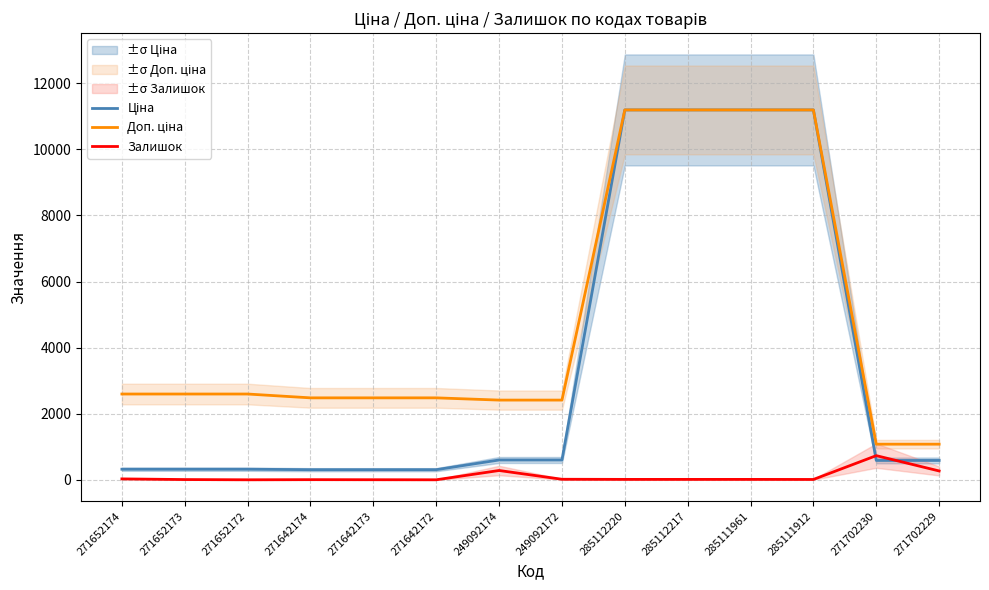

What is the sum of all Доп. ціна values?

66987.8